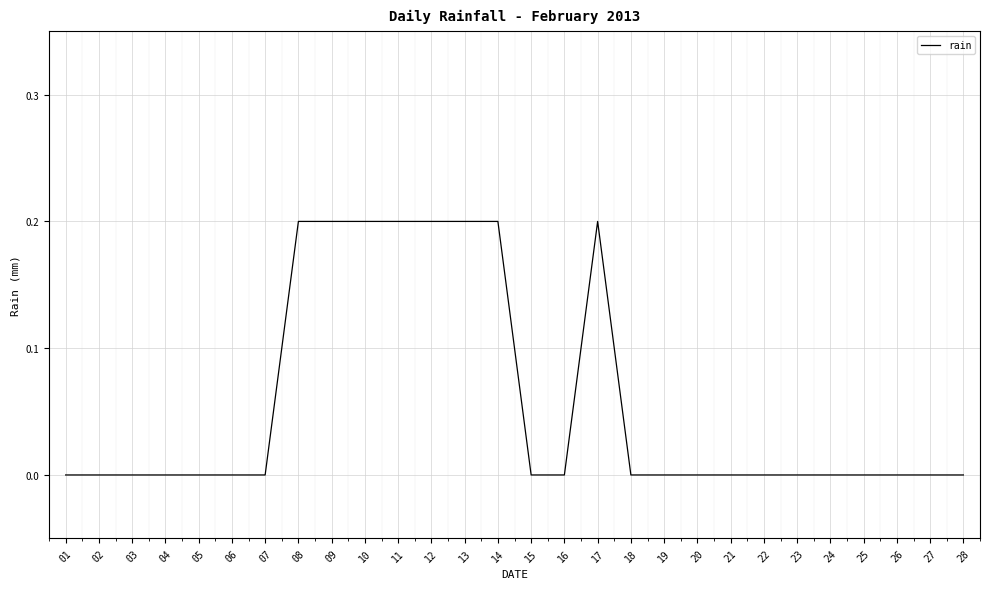

The value at 05 is 0.0. True or false?

True